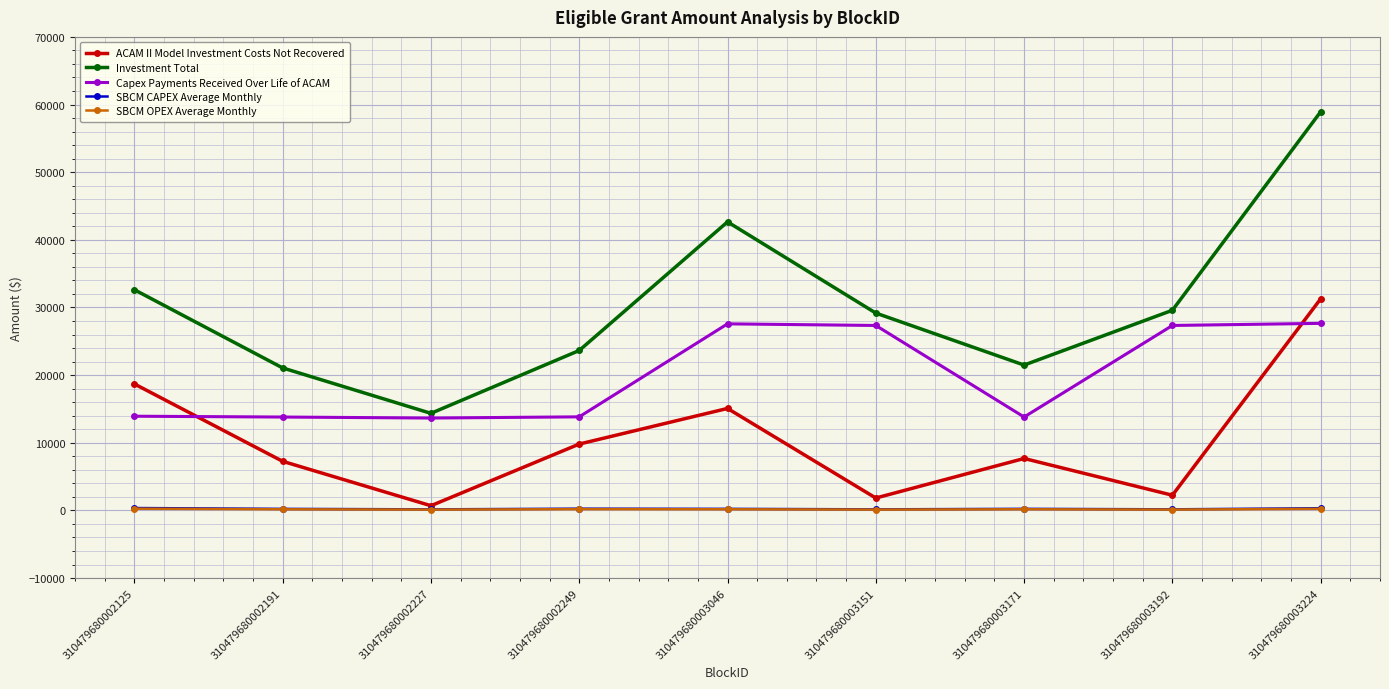

True or false: Investment Total and ACAM II Model Investment Costs Not Recovered intersect in this chart.

False